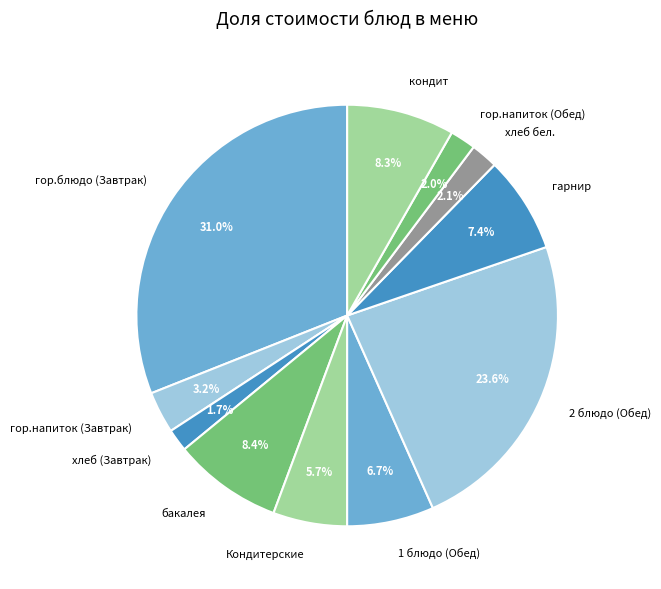

Between гор.блюдо (Завтрак) and бакалея, which is larger?

гор.блюдо (Завтрак)